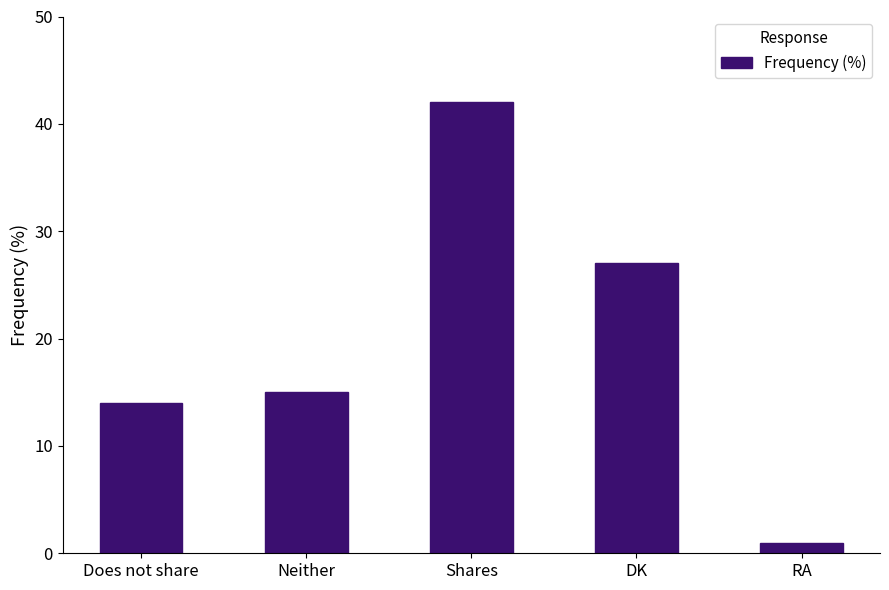

Rank the categories by value from lowest to highest.

RA, Does not share, Neither, DK, Shares